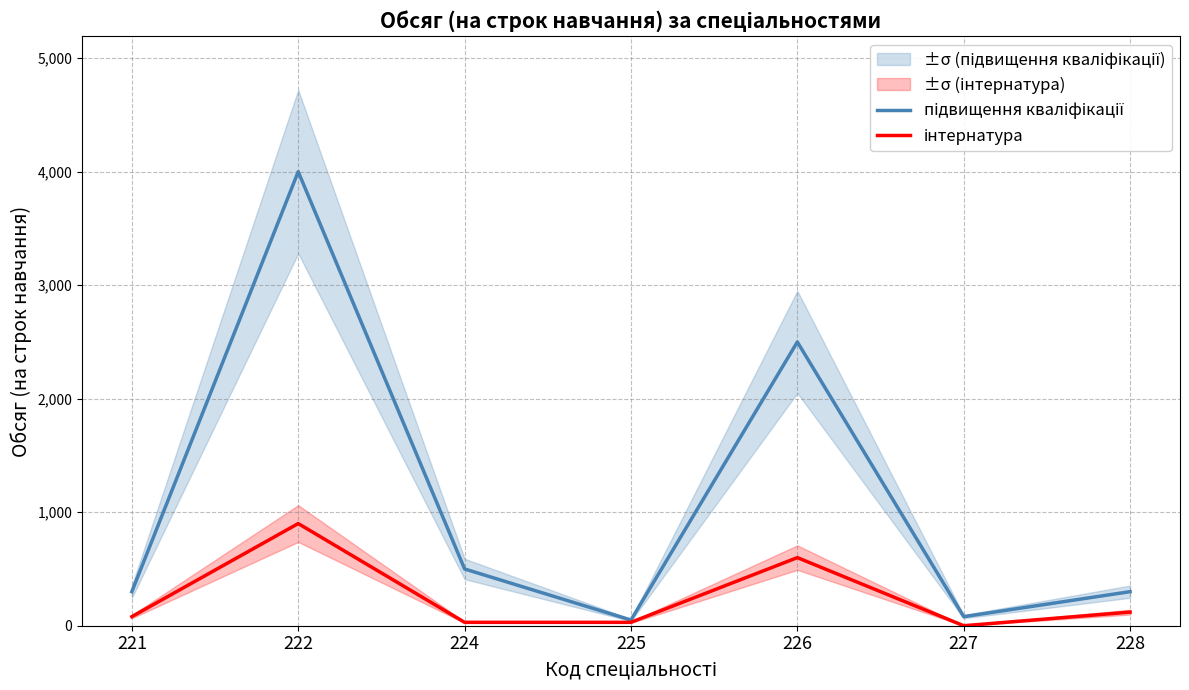

Is it true that інтернатура equals 927 at 226?

False